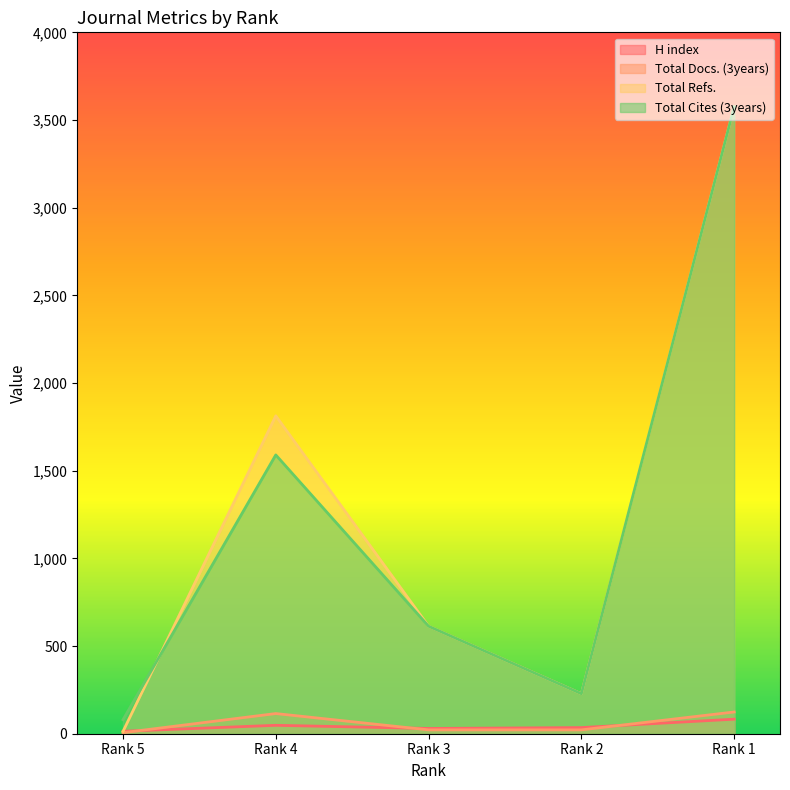

Is the value of H index at Rank 2 greater than the value of Total Docs. (3years) at Rank 5?

Yes